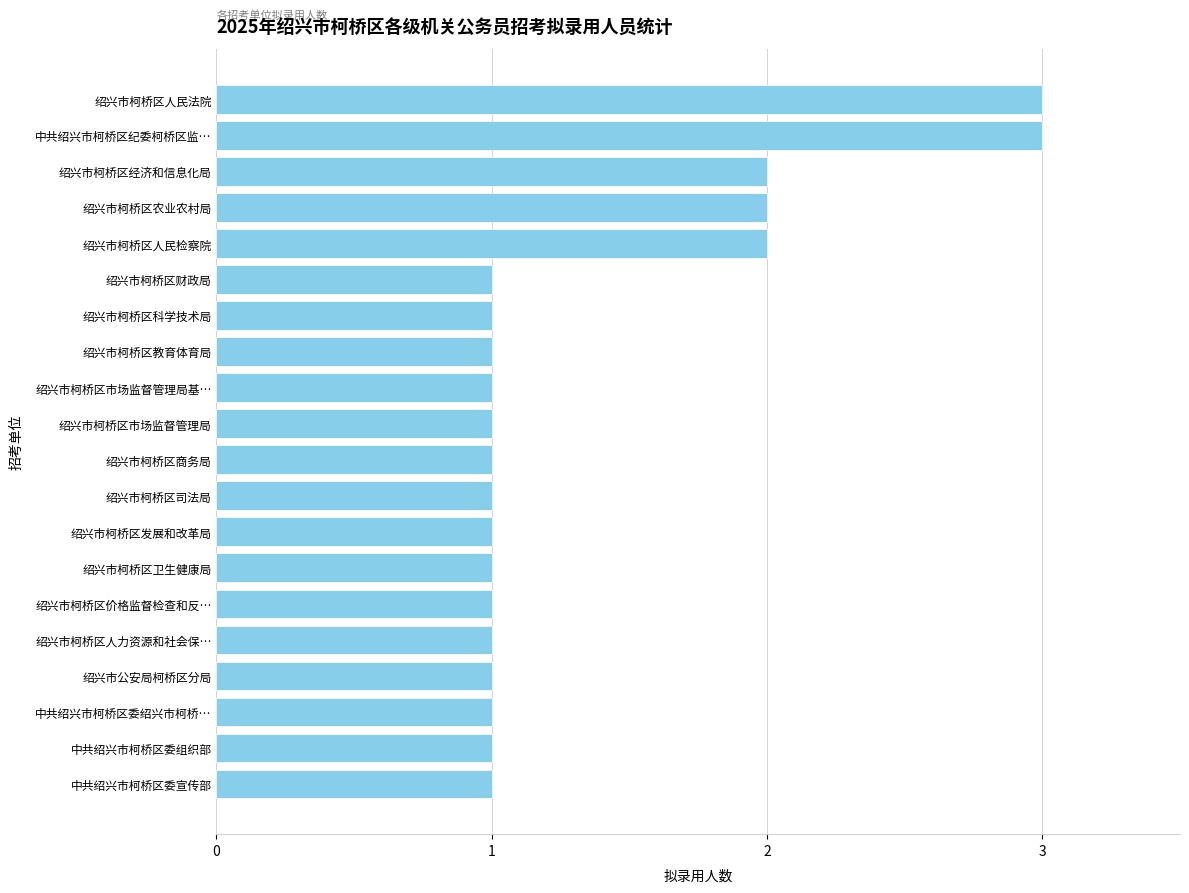

What is the label of the 20th bar from the bottom?

绍兴市柯桥区人民法院